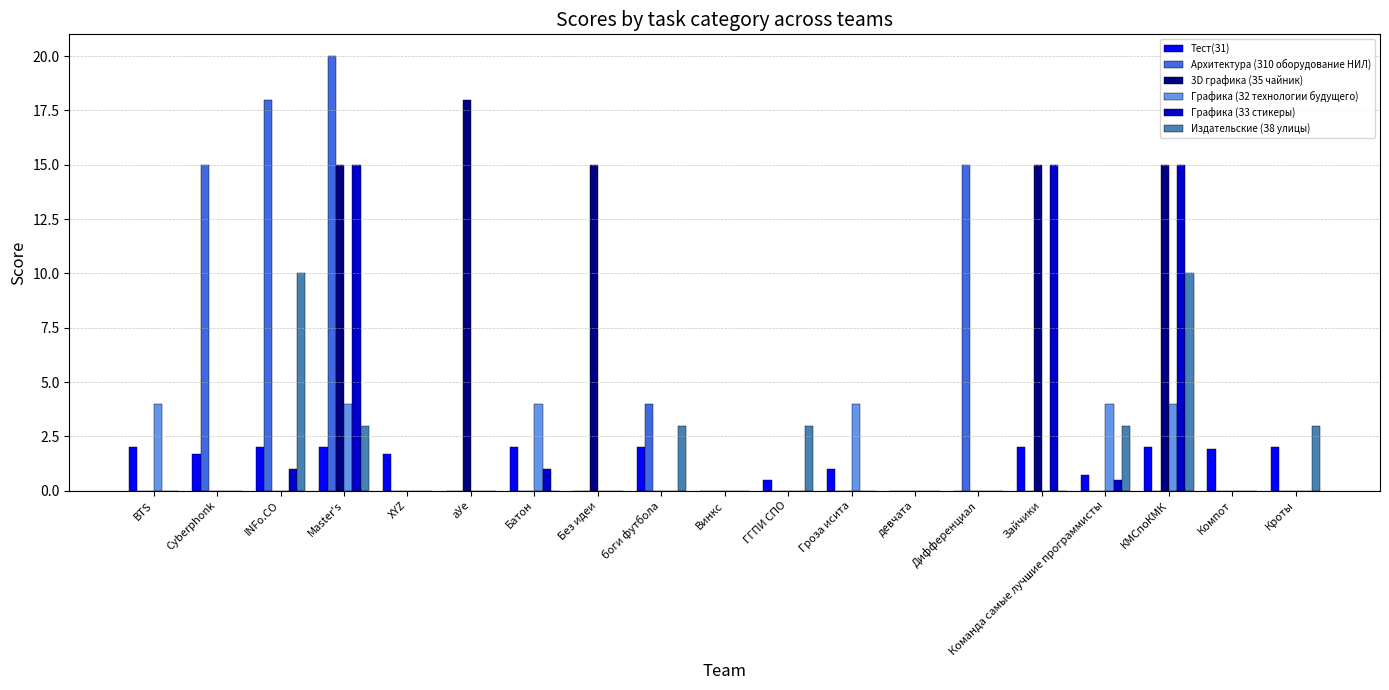

At which category is the sum across all series the highest?

Master's